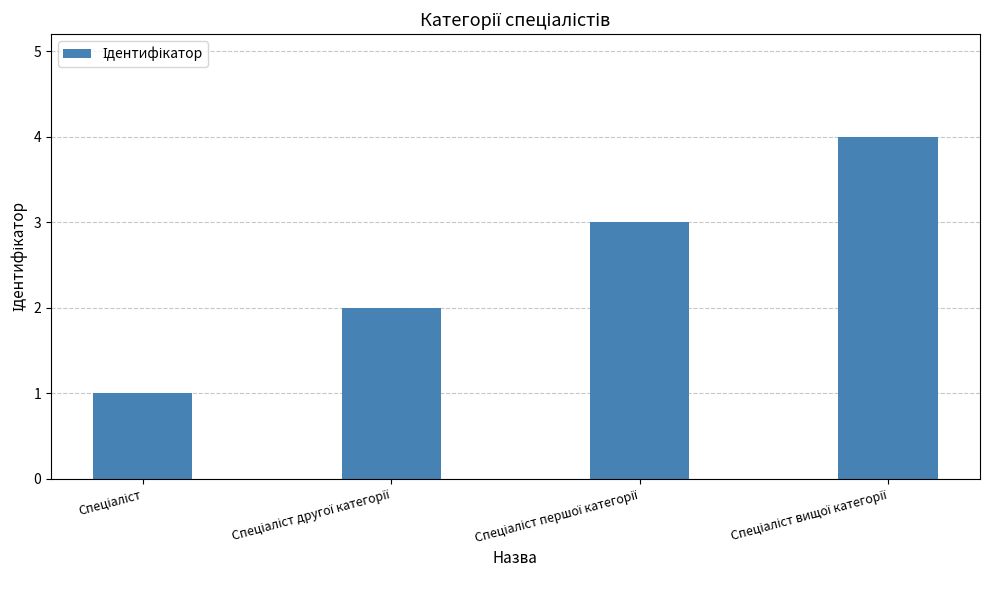

What is the minimum value shown in the chart?

1